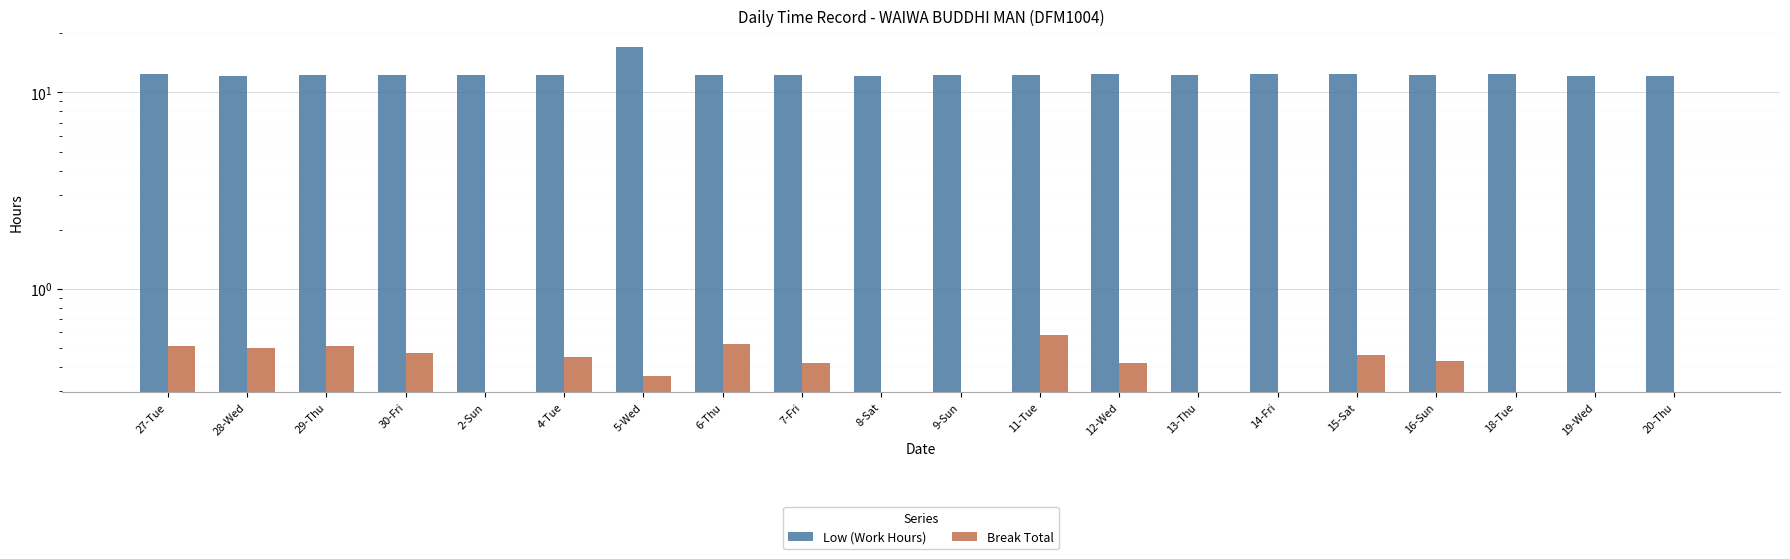

What is the maximum value shown in the chart?

17.0